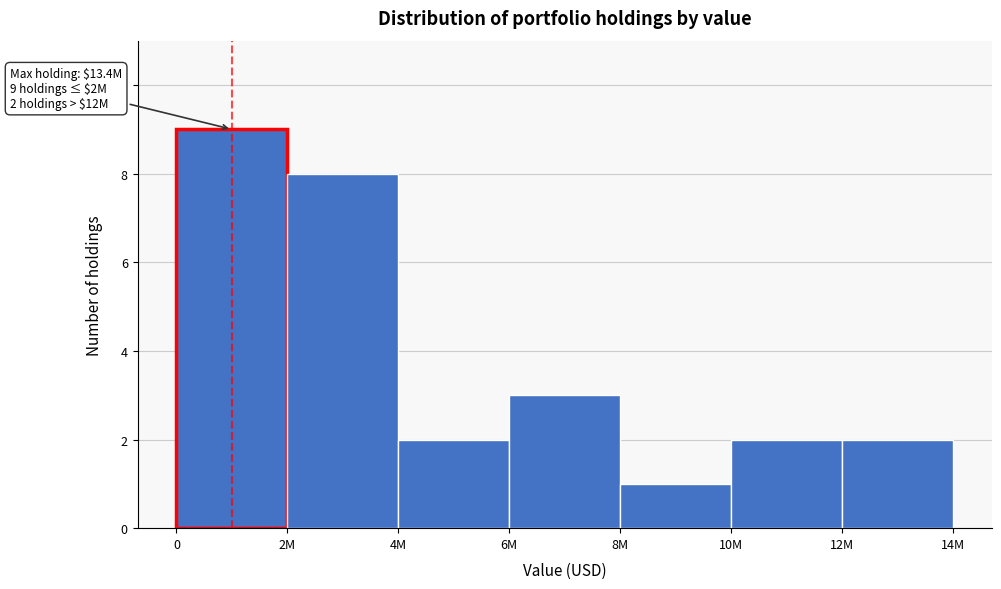

Reading left to right, what are all the values shown in this chart?

0=9	2M=8	4M=2	6M=3	8M=1	10M=2	12M=2